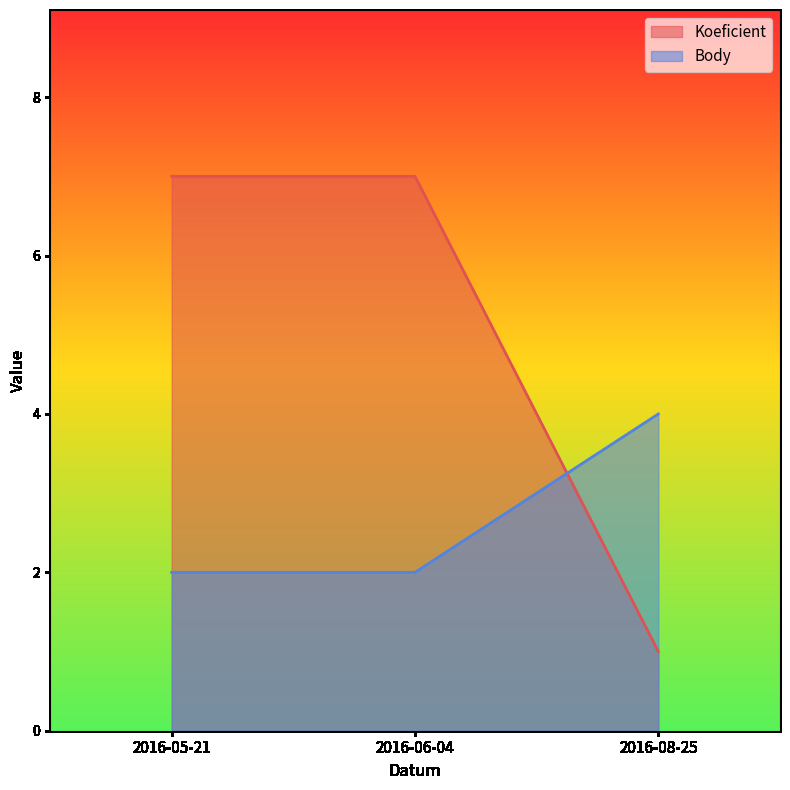

What is the highest value of the Koeficient series?

7